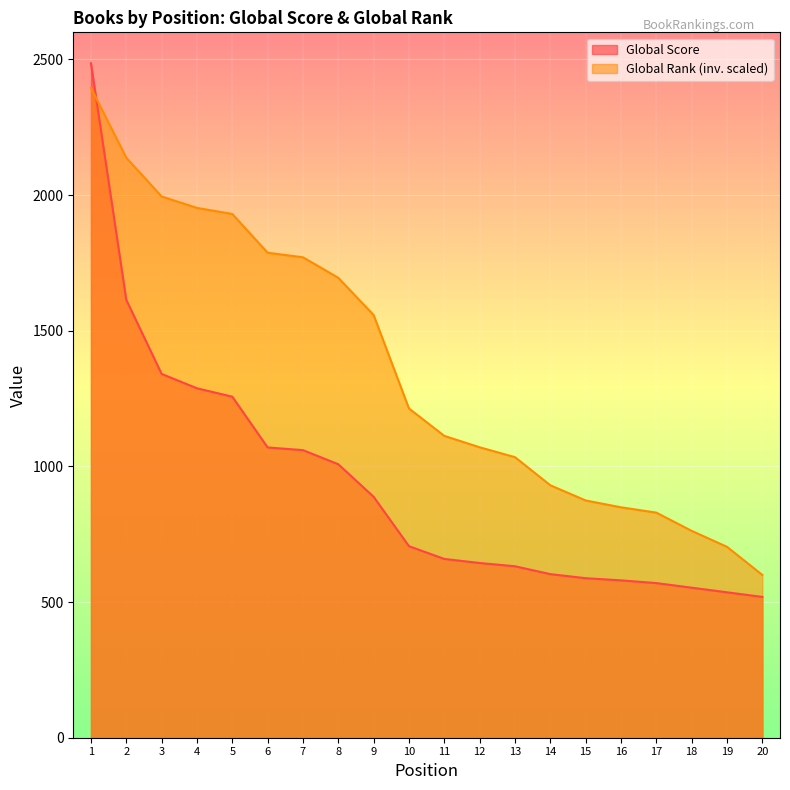

True or false: Global Score has more than 1 points higher than both neighbors.

False